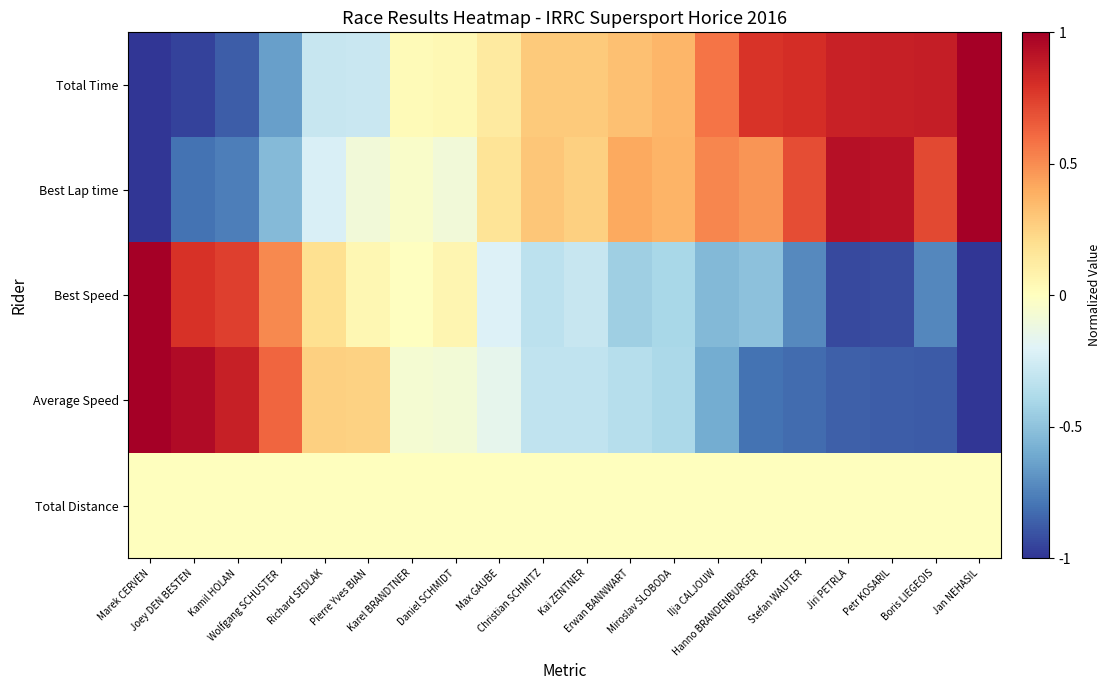

Reading right to left, transcribe all the data shown in this chart.

Total Time: Jan NEHASIL=1.0	Boris LIEGEOIS=0.9	Petr KOSARIL=0.9	Jiri PETRLA=0.9	Stefan WAUTER=0.8	Hanno BRANDENBURGER=0.8	Ilja CALJOUW=0.6	Miroslav SLOBODA=0.4	Erwan BANNWART=0.3	Kai ZENTNER=0.3	Christian SCHMITZ=0.3	Max GAUBE=0.1	Daniel SCHMIDT=0.0	Karel BRANDTNER=0.0	Pierre Yves BIAN=-0.3	Richard SEDLAK=-0.3	Wolfgang SCHUSTER=-0.6	Kamil HOLAN=-0.9	Joey DEN BESTEN=-1.0	Marek CERVEN=-1.0
Best Lap time: Jan NEHASIL=1.0	Boris LIEGEOIS=0.7	Petr KOSARIL=0.9	Jiri PETRLA=0.9	Stefan WAUTER=0.7	Hanno BRANDENBURGER=0.5	Ilja CALJOUW=0.5	Miroslav SLOBODA=0.4	Erwan BANNWART=0.4	Kai ZENTNER=0.3	Christian SCHMITZ=0.3	Max GAUBE=0.2	Daniel SCHMIDT=-0.1	Karel BRANDTNER=-0.0	Pierre Yves BIAN=-0.1	Richard SEDLAK=-0.2	Wolfgang SCHUSTER=-0.5	Kamil HOLAN=-0.8	Joey DEN BESTEN=-0.8	Marek CERVEN=-1.0
Best Speed: Jan NEHASIL=-1.0	Boris LIEGEOIS=-0.7	Petr KOSARIL=-0.9	Jiri PETRLA=-0.9	Stefan WAUTER=-0.7	Hanno BRANDENBURGER=-0.5	Ilja CALJOUW=-0.5	Miroslav SLOBODA=-0.4	Erwan BANNWART=-0.4	Kai ZENTNER=-0.3	Christian SCHMITZ=-0.3	Max GAUBE=-0.2	Daniel SCHMIDT=0.1	Karel BRANDTNER=-0.0	Pierre Yves BIAN=0.1	Richard SEDLAK=0.2	Wolfgang SCHUSTER=0.5	Kamil HOLAN=0.7	Joey DEN BESTEN=0.8	Marek CERVEN=1.0
Average Speed: Jan NEHASIL=-1.0	Boris LIEGEOIS=-0.9	Petr KOSARIL=-0.9	Jiri PETRLA=-0.9	Stefan WAUTER=-0.8	Hanno BRANDENBURGER=-0.8	Ilja CALJOUW=-0.6	Miroslav SLOBODA=-0.4	Erwan BANNWART=-0.4	Kai ZENTNER=-0.3	Christian SCHMITZ=-0.3	Max GAUBE=-0.2	Daniel SCHMIDT=-0.1	Karel BRANDTNER=-0.1	Pierre Yves BIAN=0.3	Richard SEDLAK=0.3	Wolfgang SCHUSTER=0.6	Kamil HOLAN=0.9	Joey DEN BESTEN=1.0	Marek CERVEN=1.0
Total Distance: Jan NEHASIL=0.0	Boris LIEGEOIS=0.0	Petr KOSARIL=0.0	Jiri PETRLA=0.0	Stefan WAUTER=0.0	Hanno BRANDENBURGER=0.0	Ilja CALJOUW=0.0	Miroslav SLOBODA=0.0	Erwan BANNWART=0.0	Kai ZENTNER=0.0	Christian SCHMITZ=0.0	Max GAUBE=0.0	Daniel SCHMIDT=0.0	Karel BRANDTNER=0.0	Pierre Yves BIAN=0.0	Richard SEDLAK=0.0	Wolfgang SCHUSTER=0.0	Kamil HOLAN=0.0	Joey DEN BESTEN=0.0	Marek CERVEN=0.0